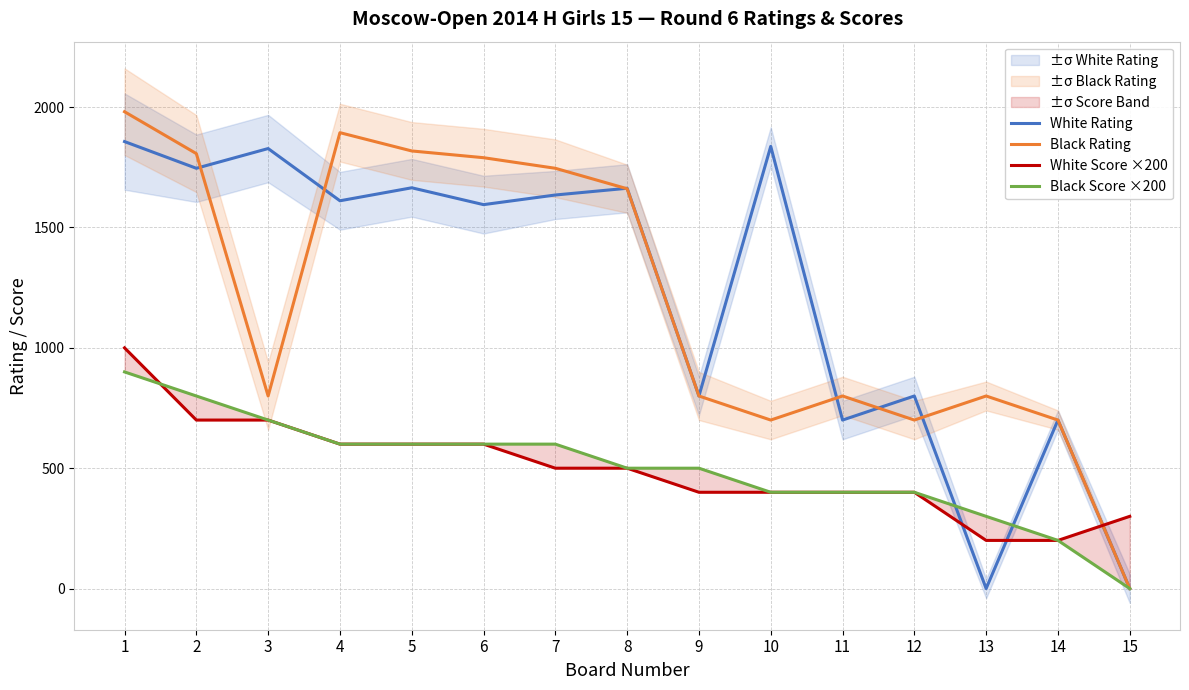

Which series has the largest total across all categories?

White Rating